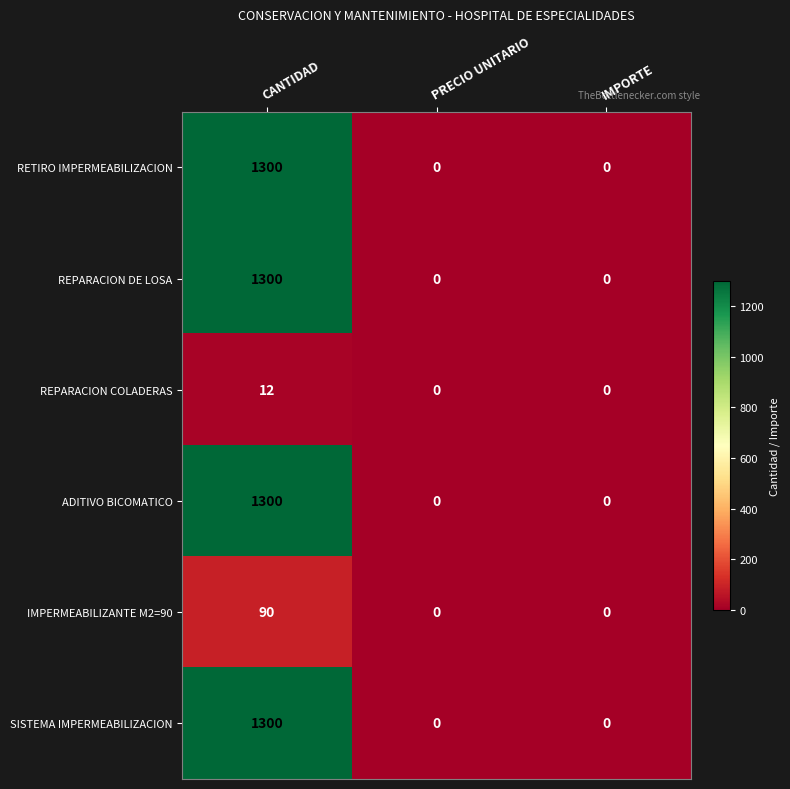

What is the difference between the highest and lowest values at CANTIDAD?

1288